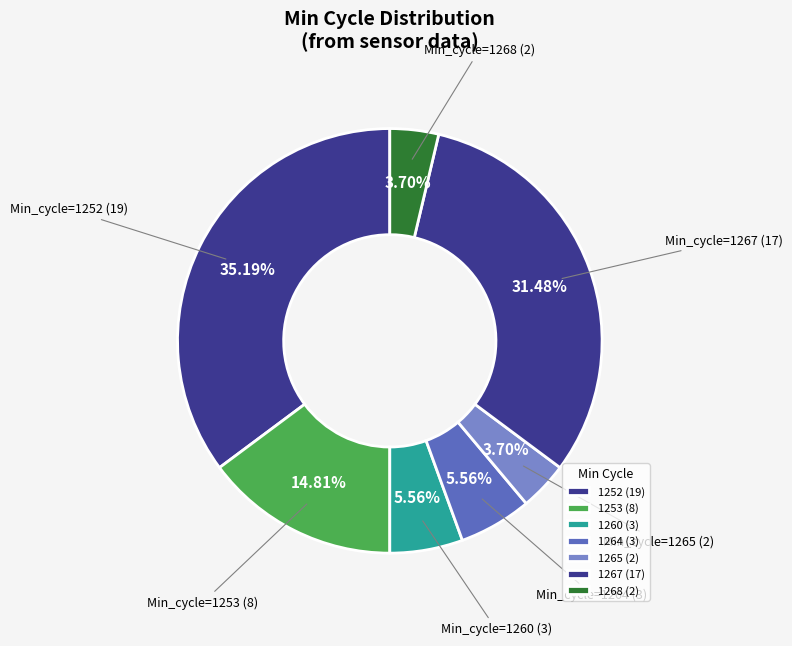

Count the number of slices in the pie.

7